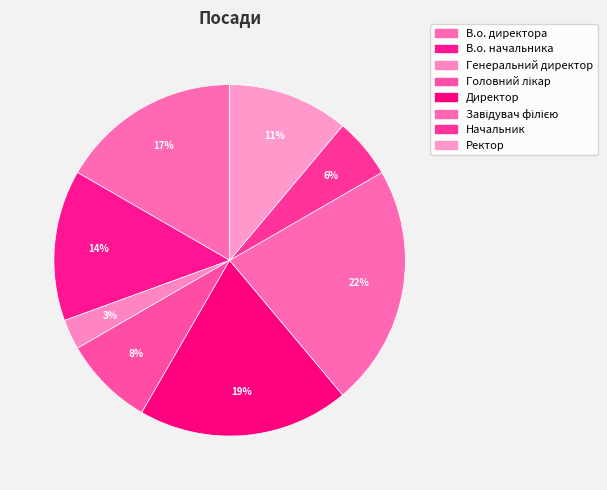

What is the ratio of the value at Ректор to the value at Начальник?

2.0